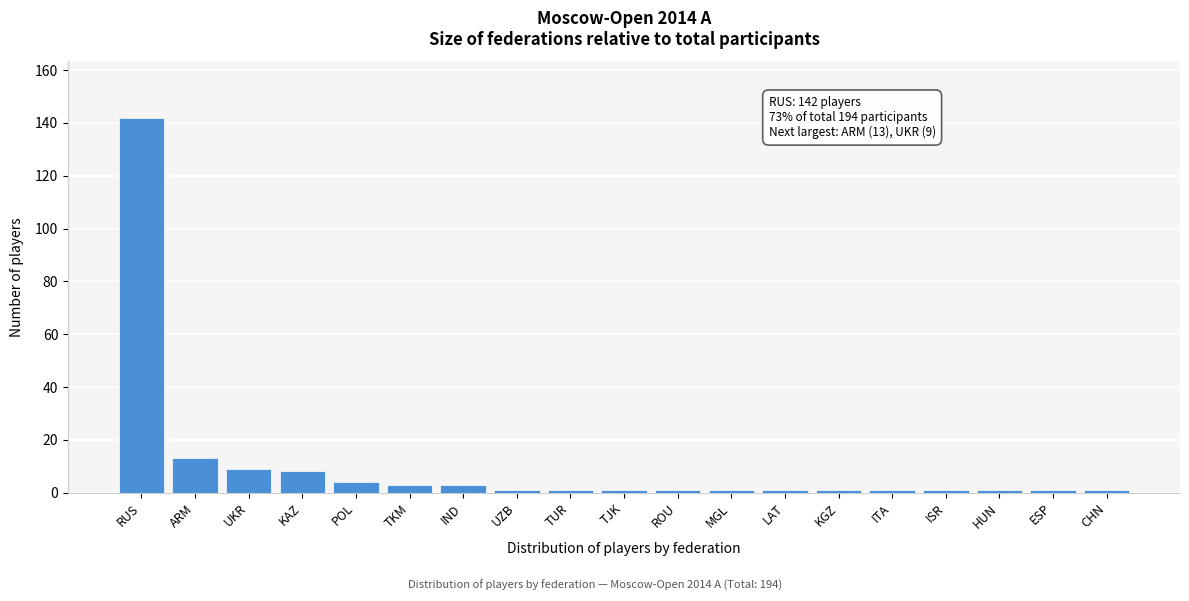

Reading right to left, list all the values displayed in this chart.

CHN=1	ESP=1	HUN=1	ISR=1	ITA=1	KGZ=1	LAT=1	MGL=1	ROU=1	TJK=1	TUR=1	UZB=1	IND=3	TKM=3	POL=4	KAZ=8	UKR=9	ARM=13	RUS=142